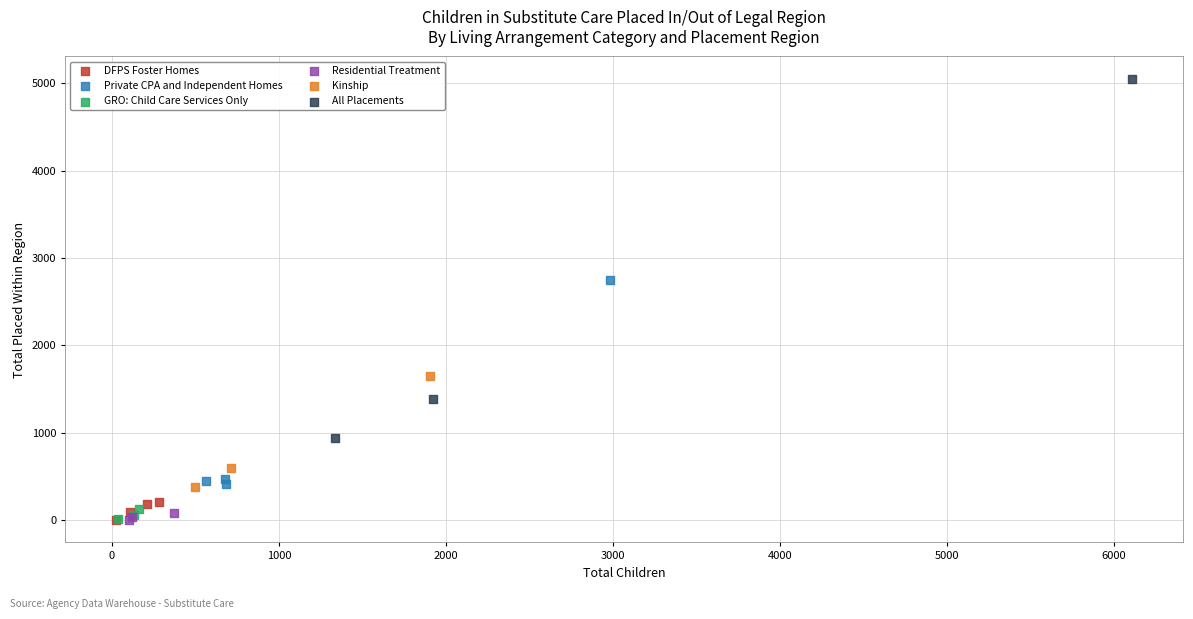

Which series has the widest spread of Y values?

All Placements